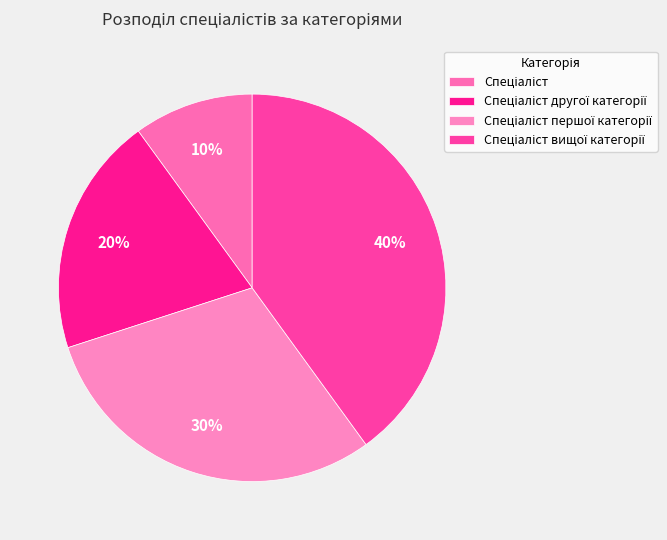

Which category has the smallest portion of the pie?

Спеціаліст